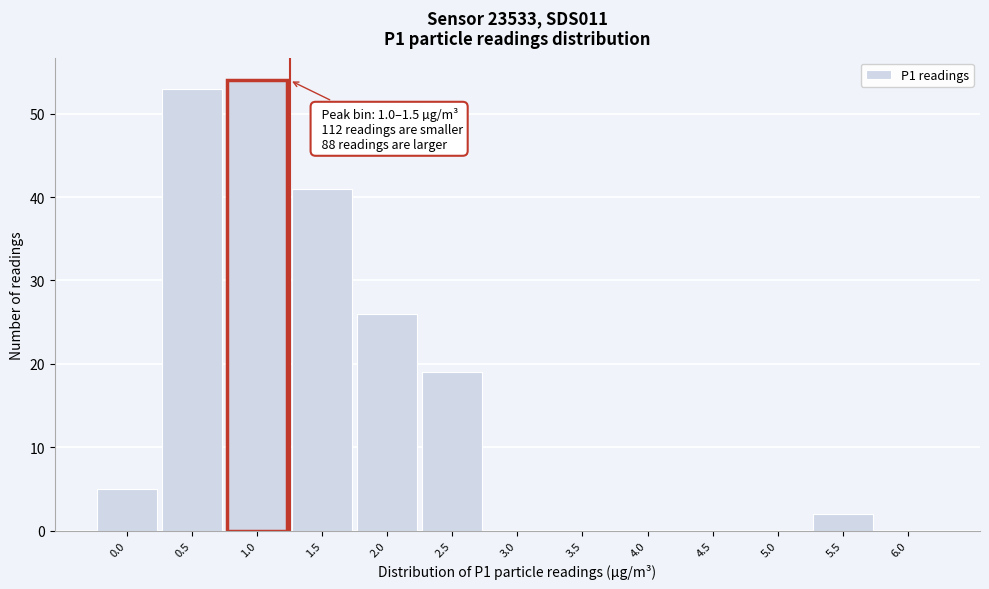

Reading right to left, transcribe all the data shown in this chart.

6.0=0	5.5=2	5.0=0	4.5=0	4.0=0	3.5=0	3.0=0	2.5=19	2.0=26	1.5=41	1.0=54	0.5=53	0.0=5